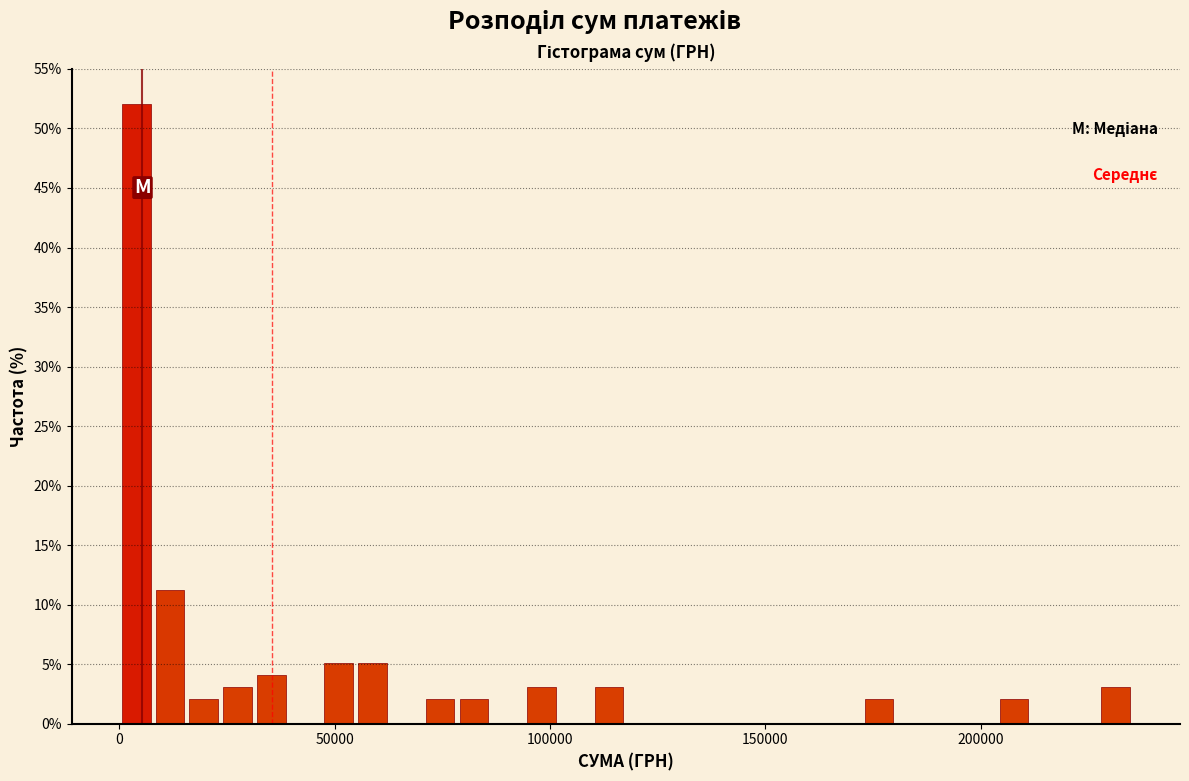

Read against the x-axis, roughly where is the centre of the tallest bar?

5000